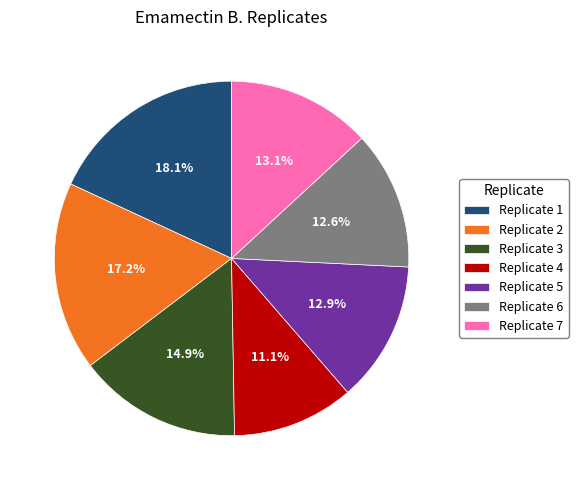

Combined, what portion of the pie is Replicate 4 and Replicate 1?

29.2%